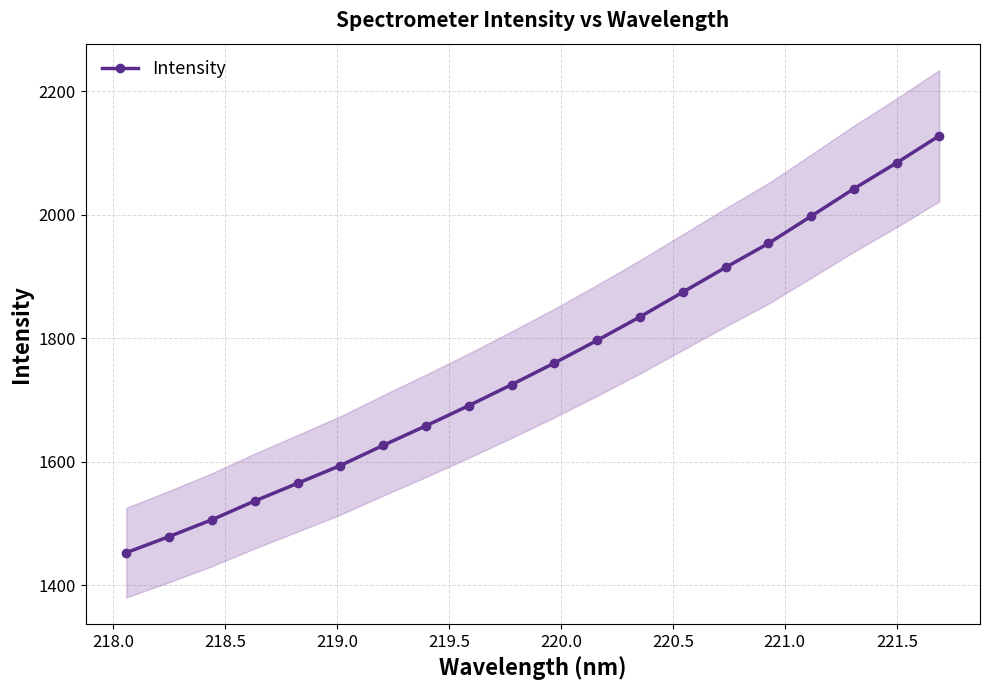

What is the lowest value of the Intensity series?

1452.5